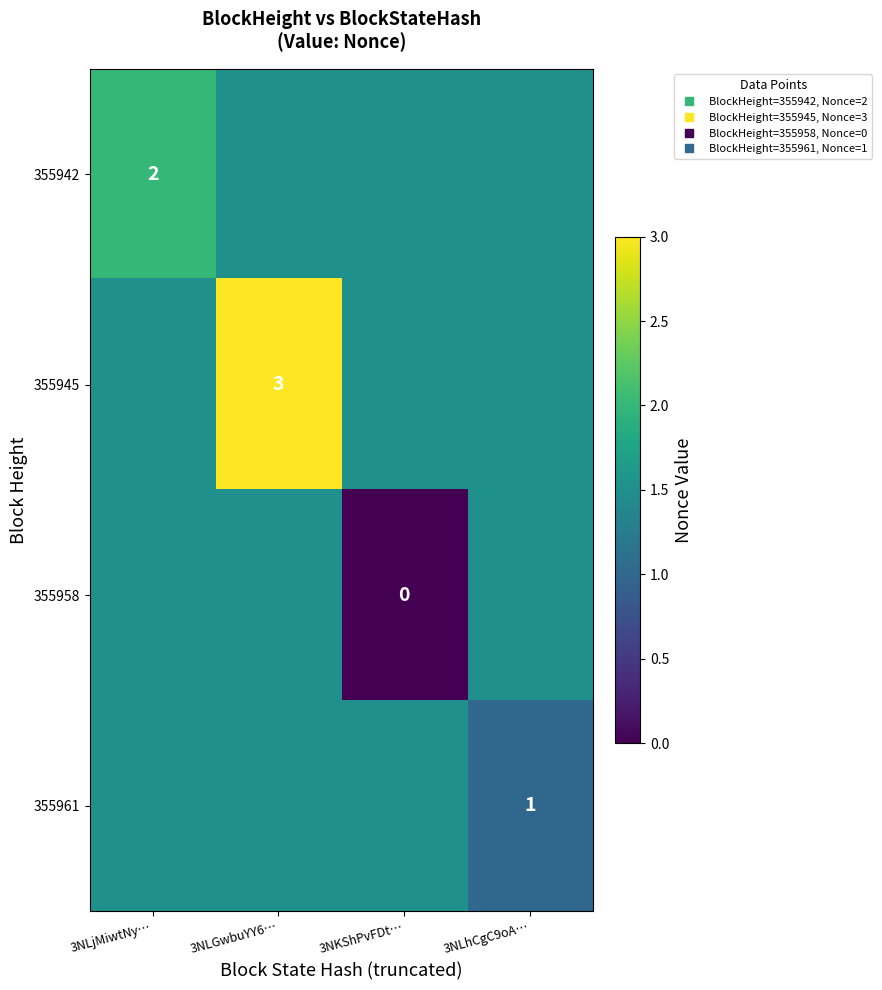

At 3NLjMiwtNy…, list the series in order from smallest to largest.

355945, 355958, 355961, 355942